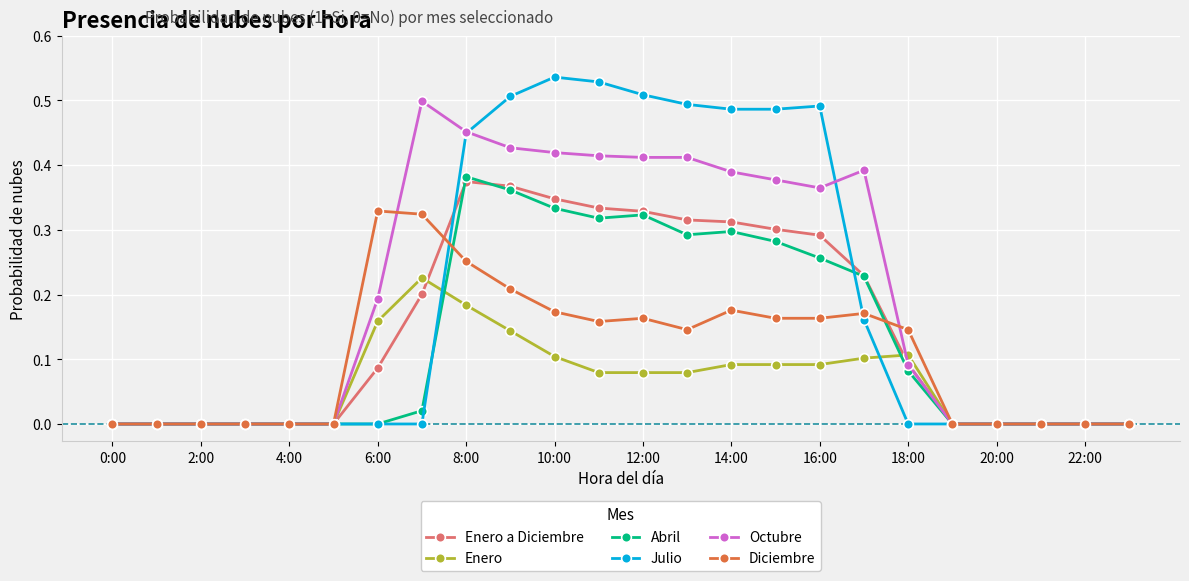

Which series has the largest total across all categories?

Octubre